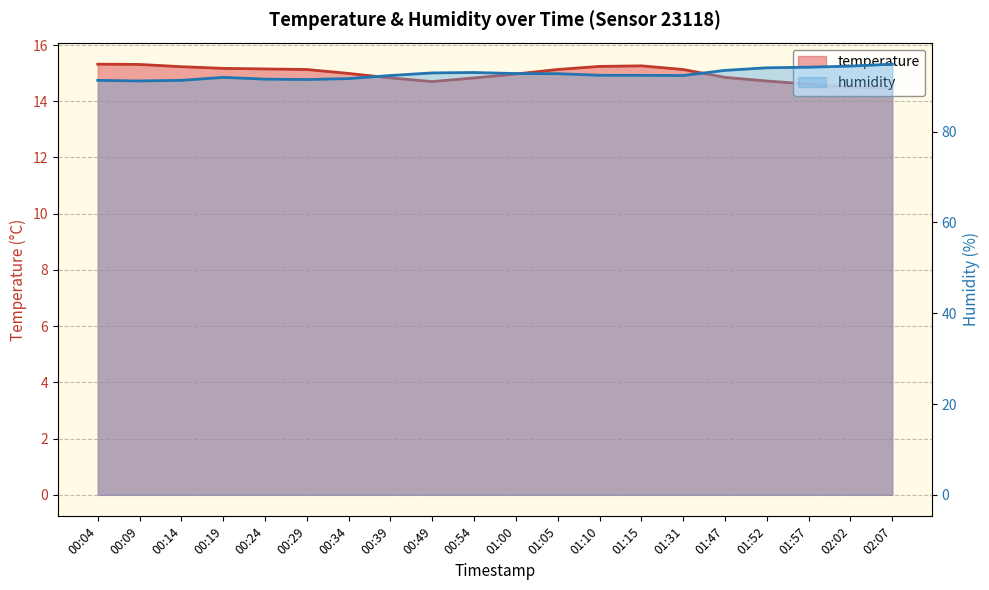

True or false: temperature has more than 0 interior local peaks.

True